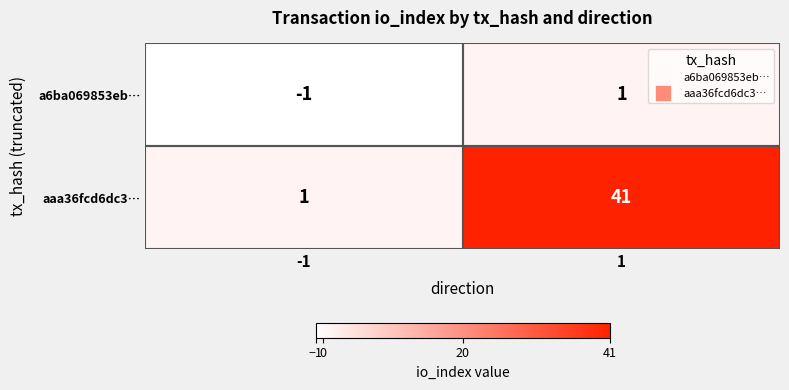

Rank the series by their maximum value, from highest to lowest.

aaa36fcd6dc3…, a6ba069853eb…